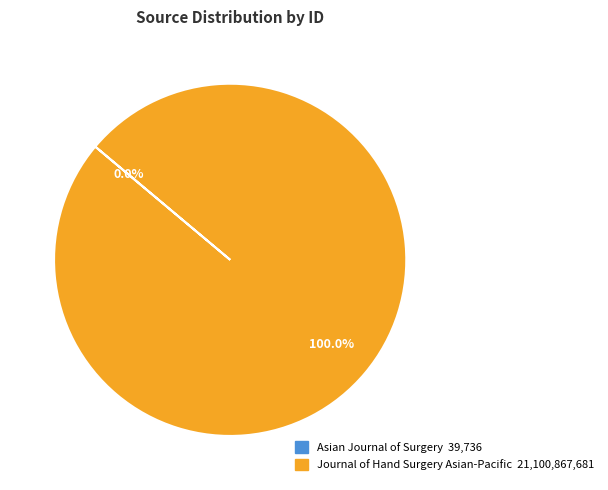

Which category has the biggest portion of the pie?

Journal of Hand Surgery Asian-Pacific